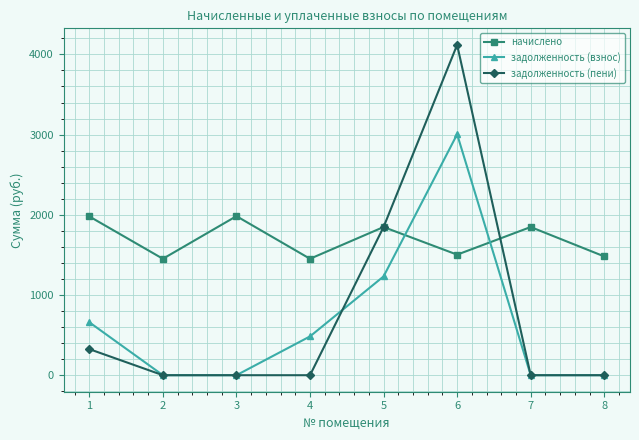

How many lines are shown in the chart?

3